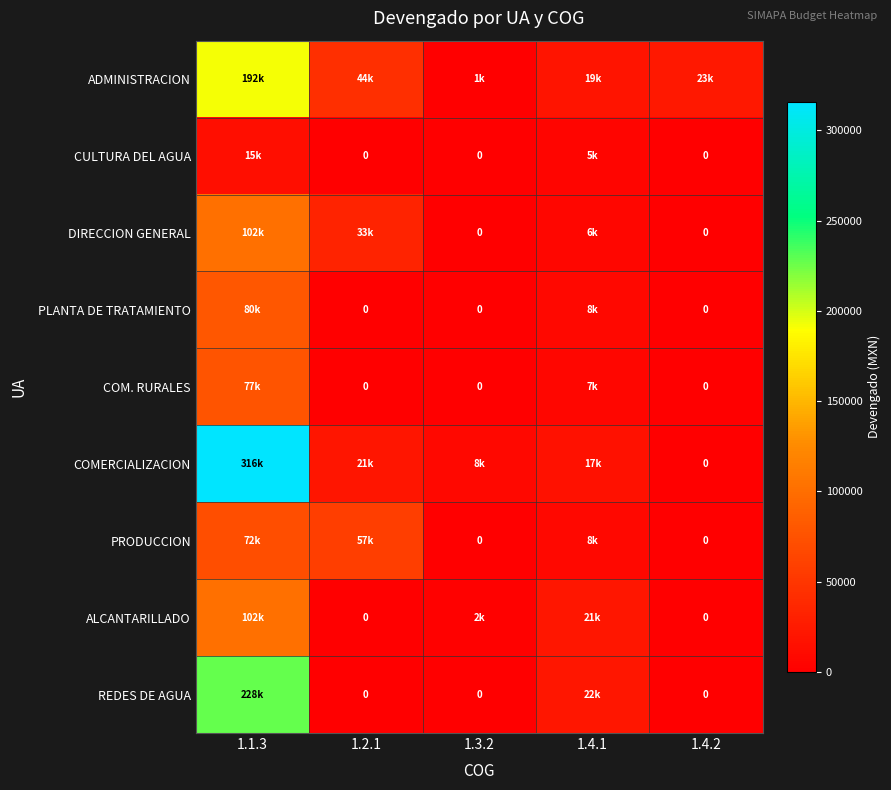

Between 1.4.1 and 1.1.3, which is larger?

1.1.3